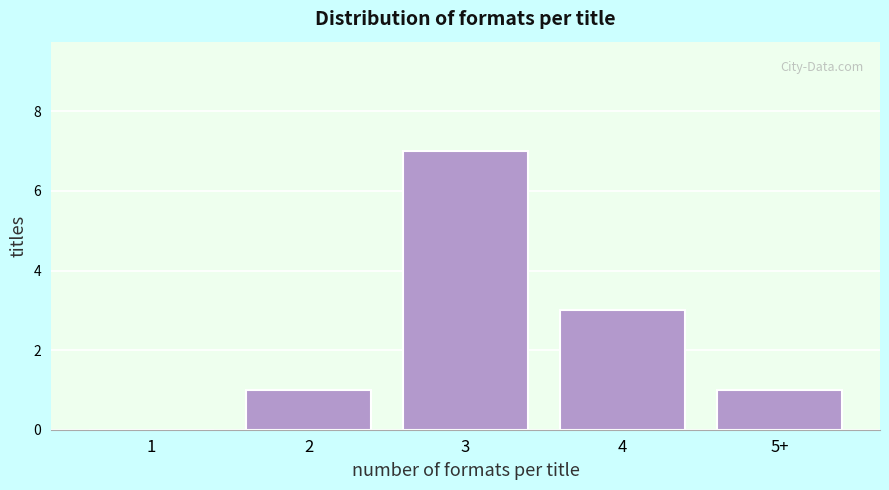

Reading left to right, extract all data points from this chart.

1=0	2=1	3=7	4=3	5+=1